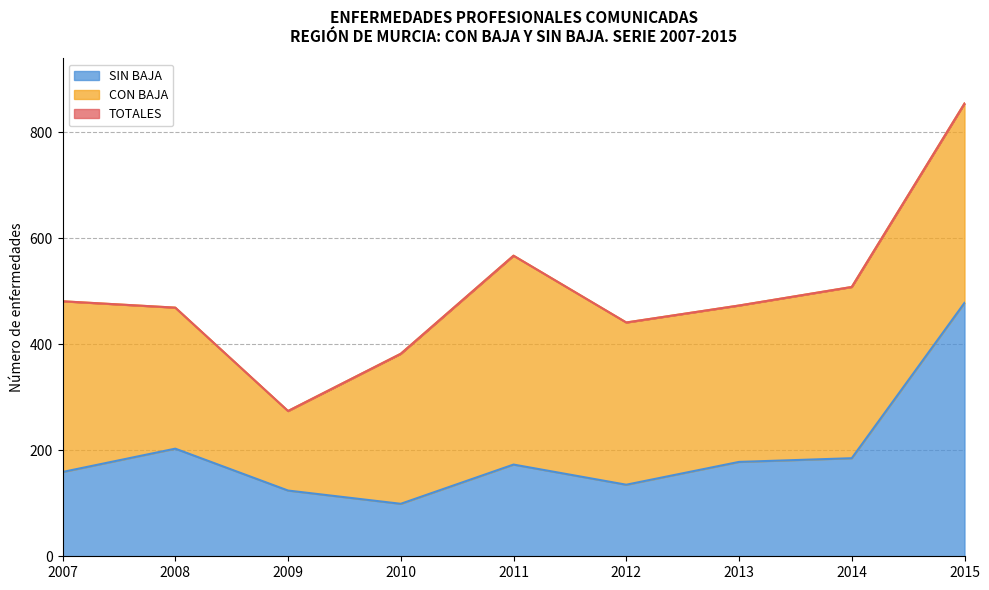

Is it true that SIN BAJA equals 80 at 2012?

False